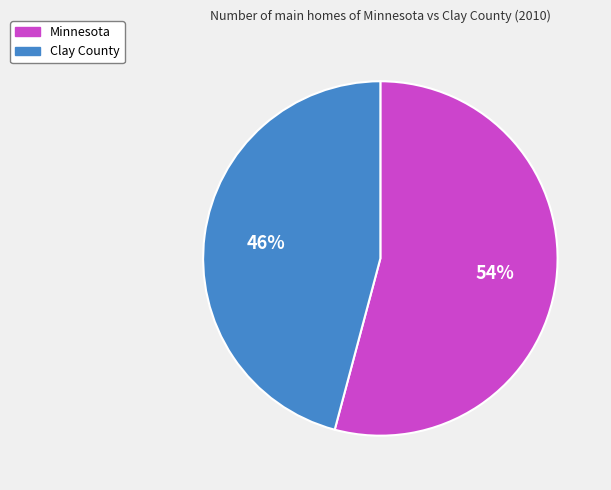

How many segments does this pie chart have?

2